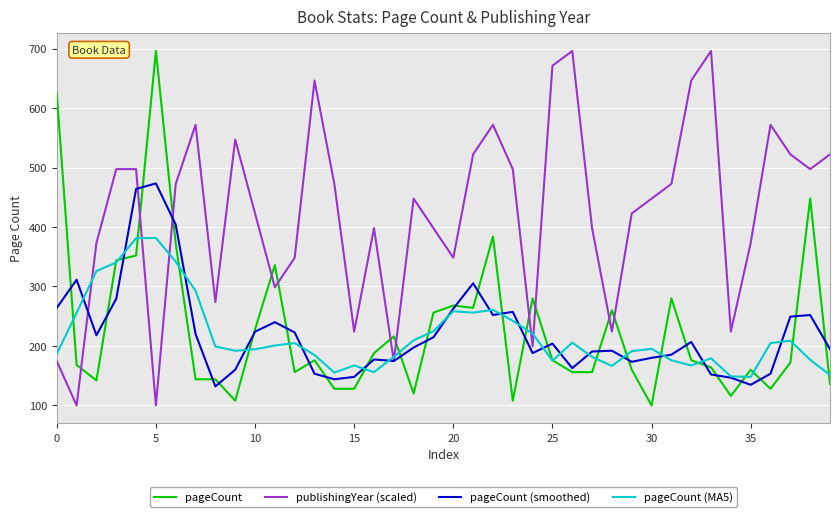

True or false: pageCount and publishingYear (scaled) intersect in this chart.

True